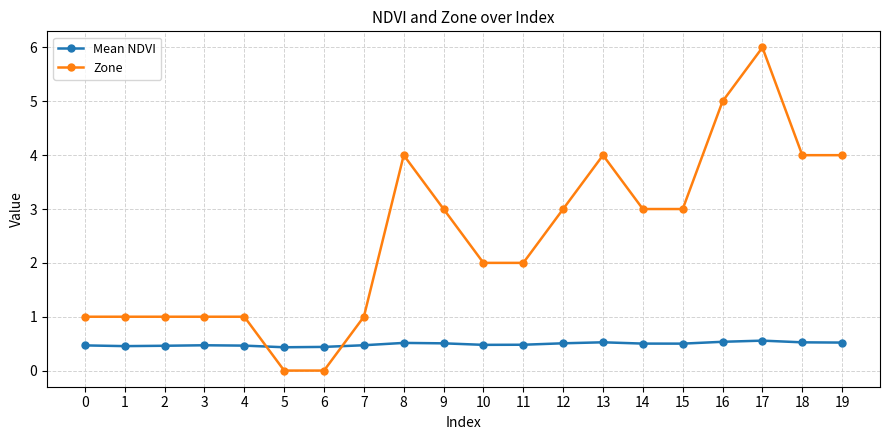

True or false: Zone has more than 2 points higher than both neighbors.

True